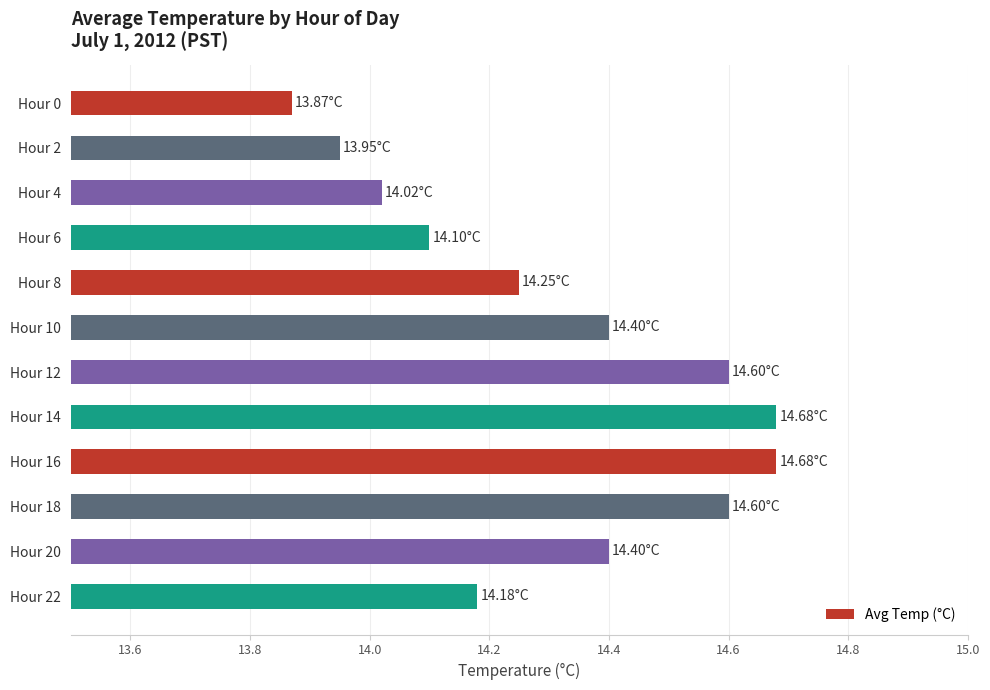

Approximately how many times larger is the value at Hour 18 compared to Hour 22?

1.0